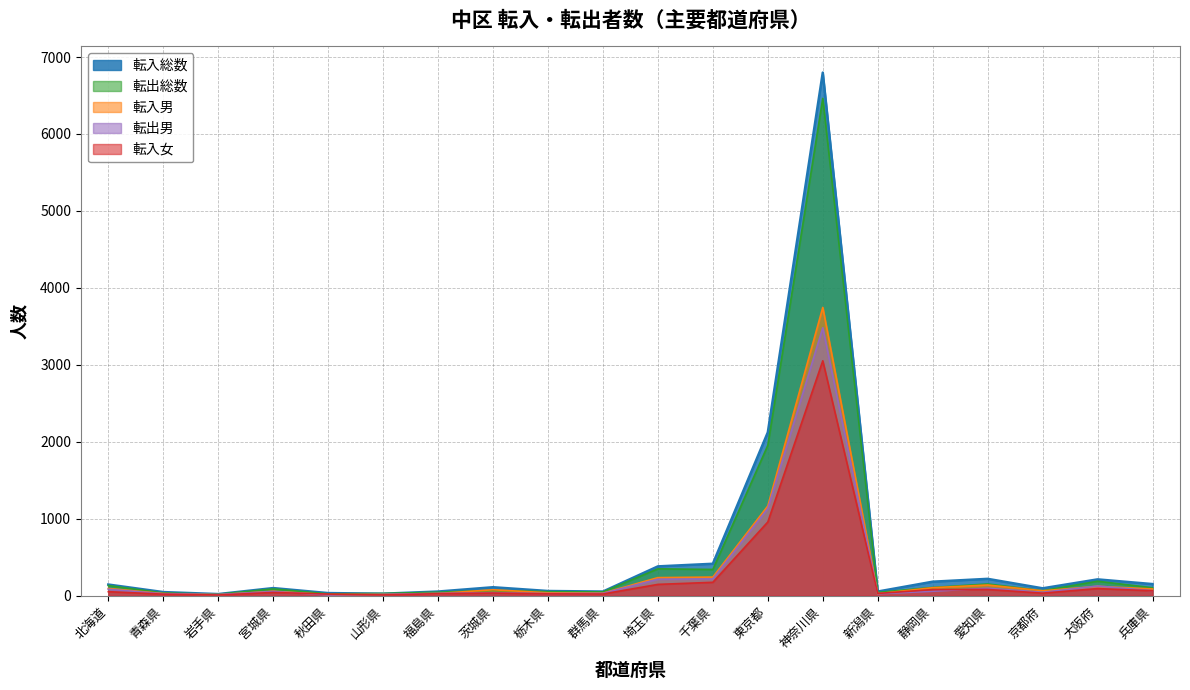

The 転出総数 series shows 90 at 京都府. True or false?

False